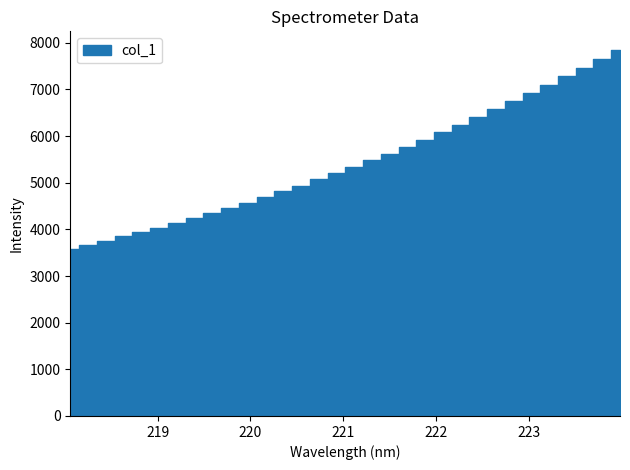

At which category does the chart reach its minimum across all series?

218.0596